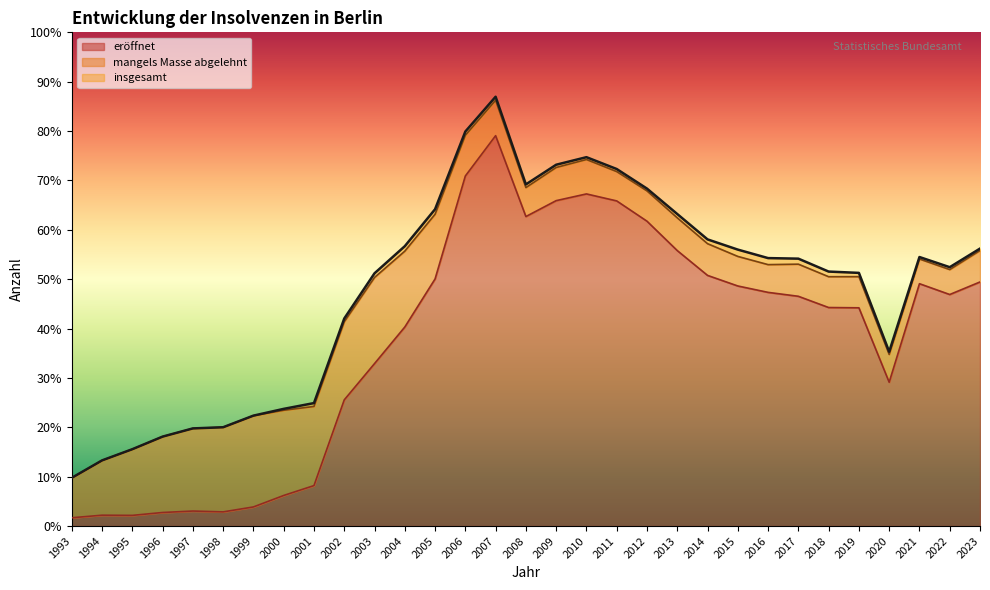

What is the average value of the eroeffnet series?

3987